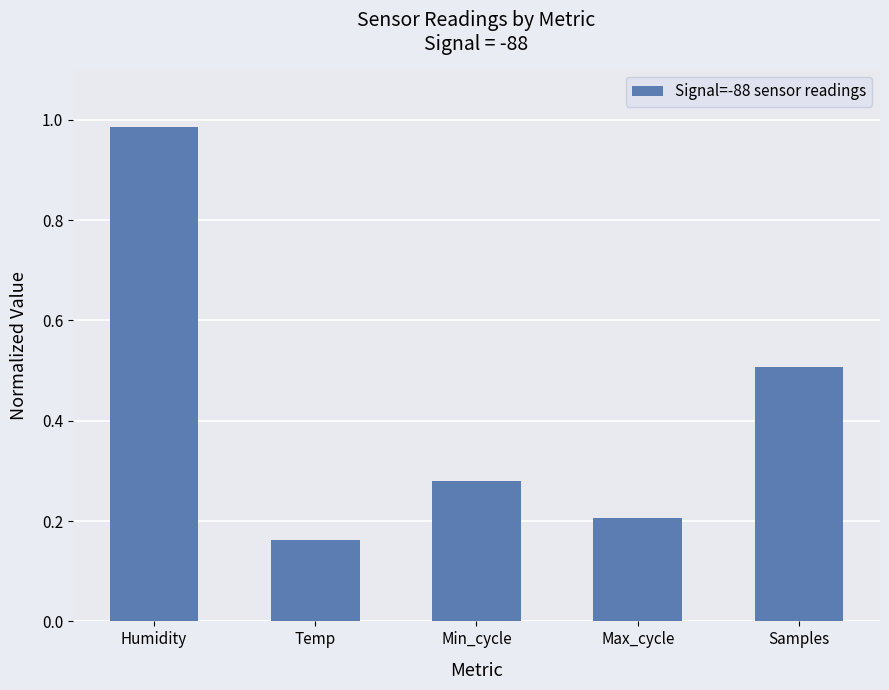

Which label corresponds to the largest value in the chart?

Humidity